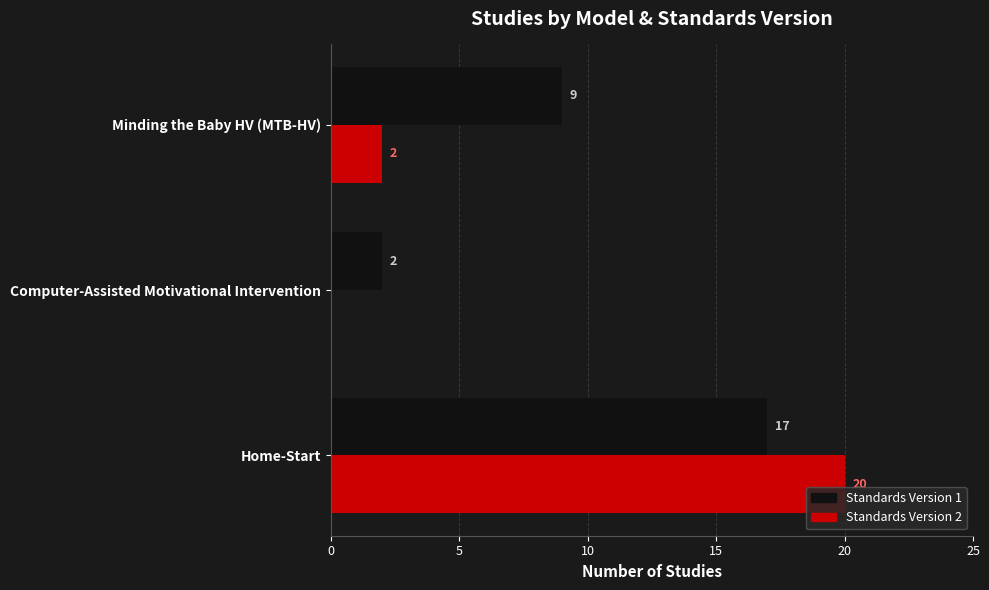

Which series has the largest total across all categories?

Standards Version 1